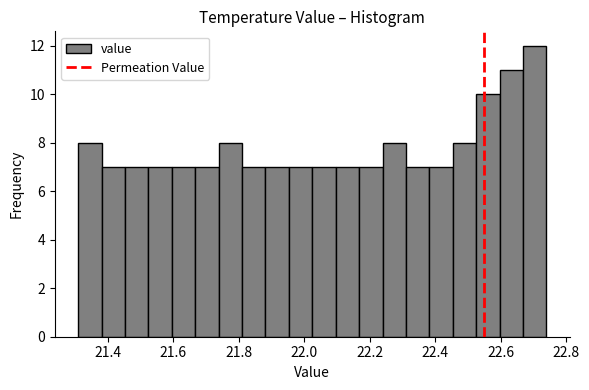

Around what value on the x-axis is the tallest bar? Give the approximate position of its centre, as read against the axis.

22.70